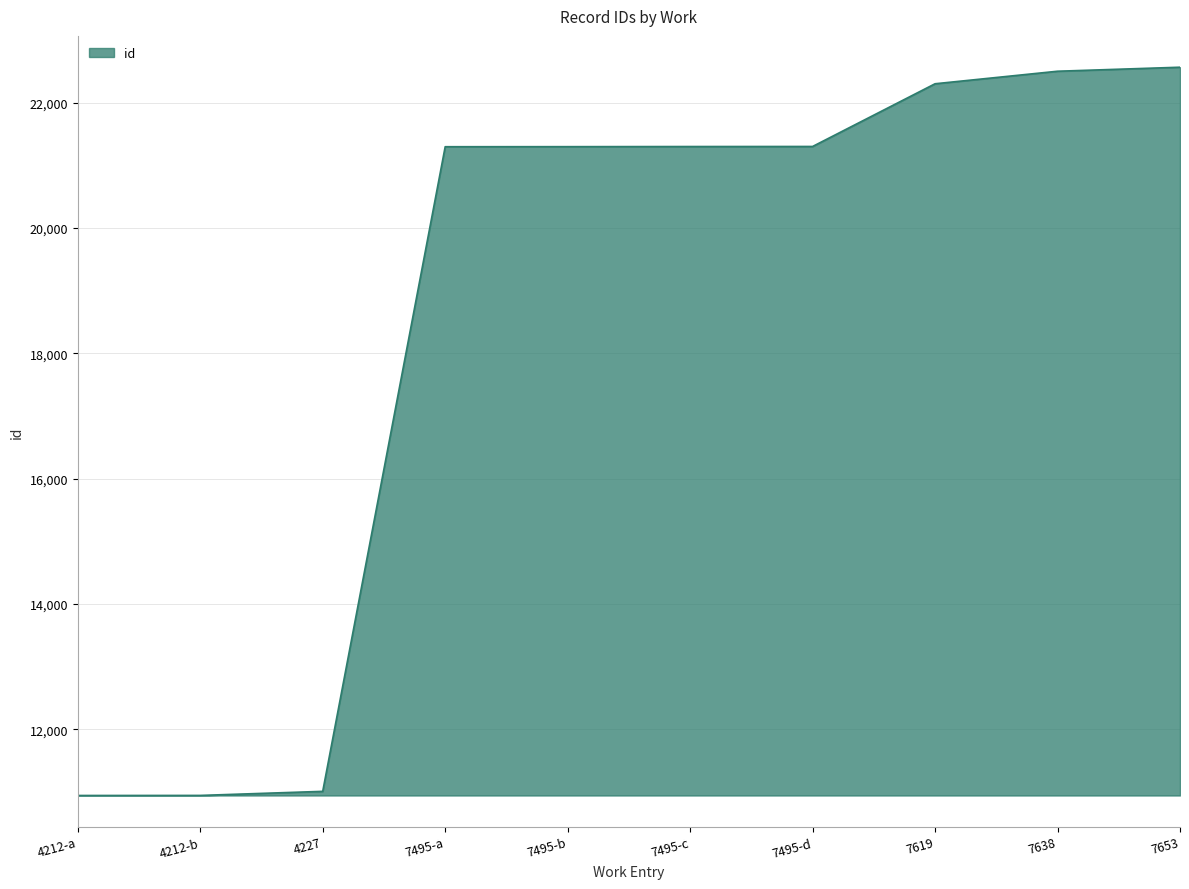

Is it true that the value at 7495-d is 21303?

True